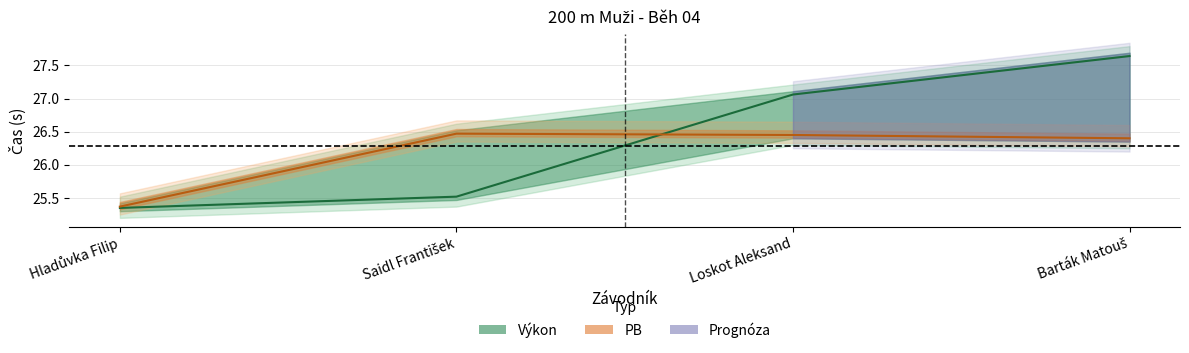

How many lines are shown in the chart?

2